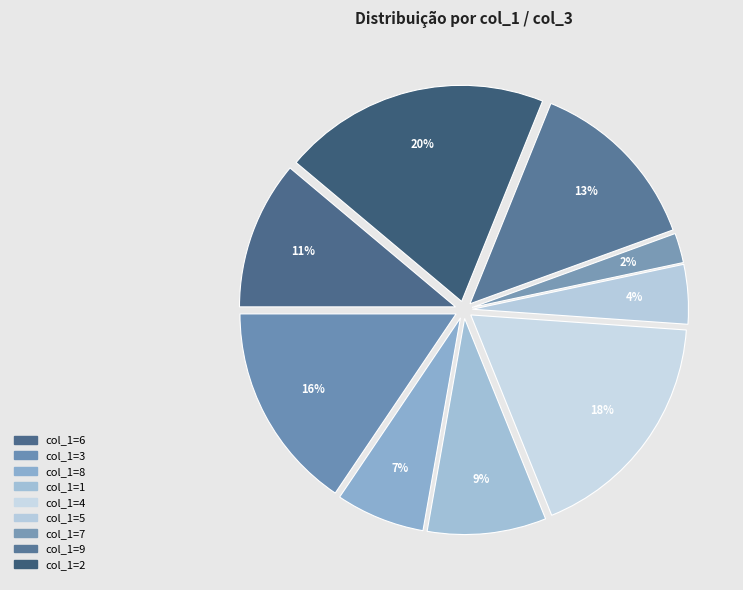

Does any single category account for the majority?

No